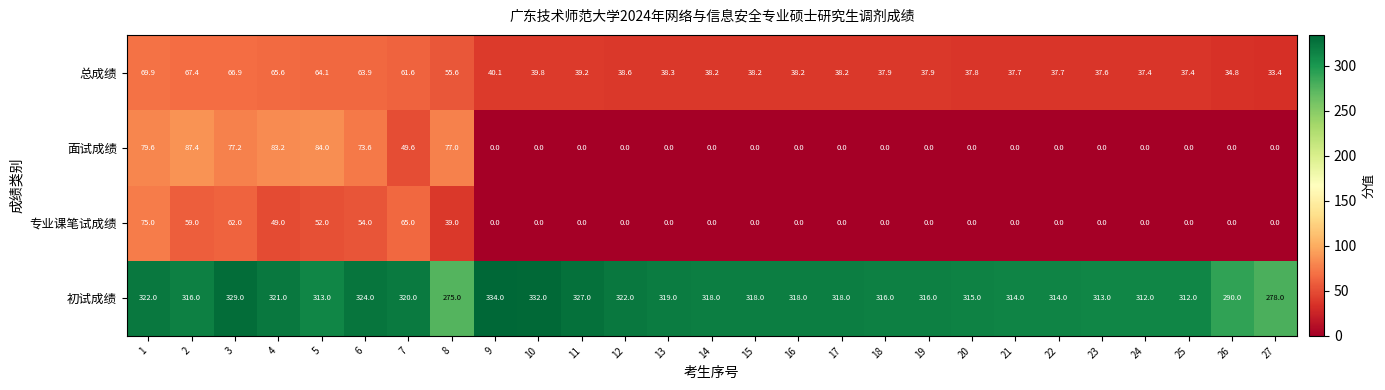

Which series has the largest total across all categories?

初试成绩